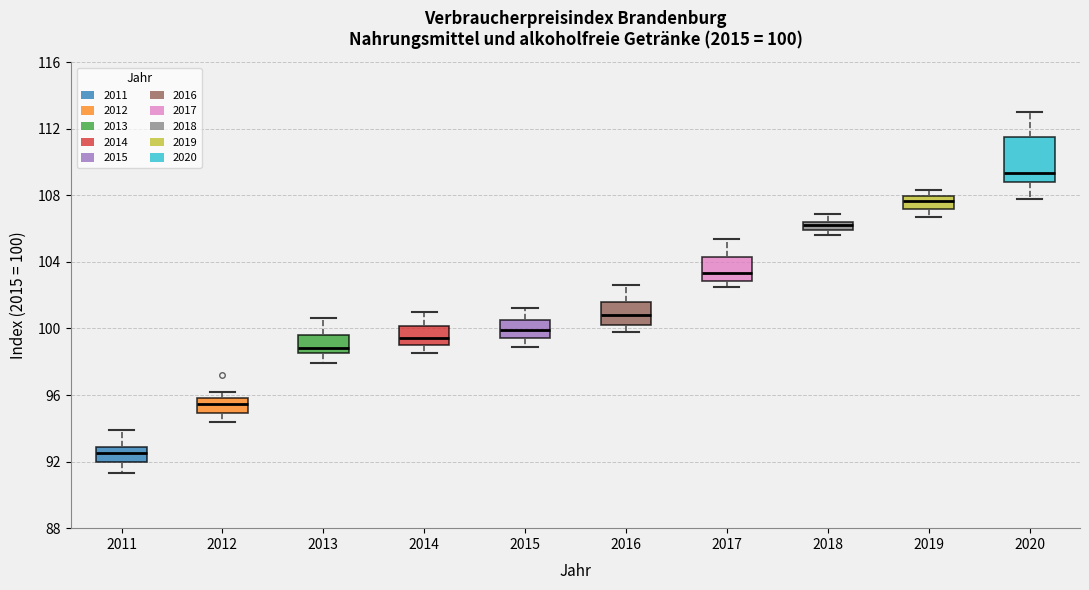

Which box's median line is the highest?

2020